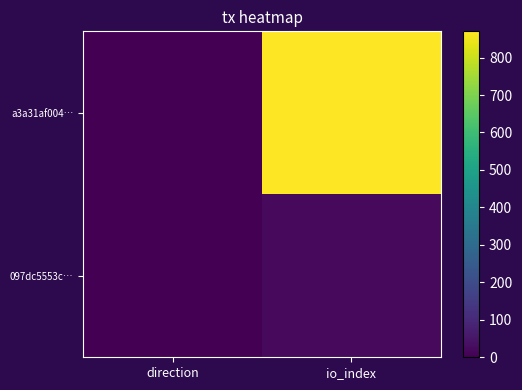

Reading left to right, what are all the values shown in this chart?

a3a31af004…: direction=-1	io_index=870
097dc5553c…: direction=1	io_index=21